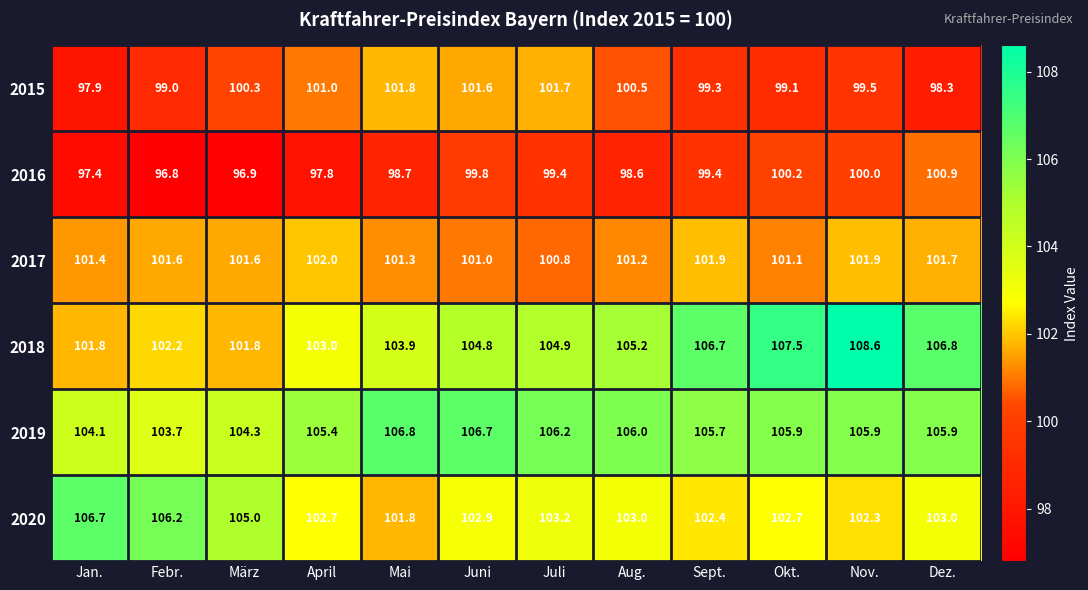

What is the total value across all series at April?

611.9